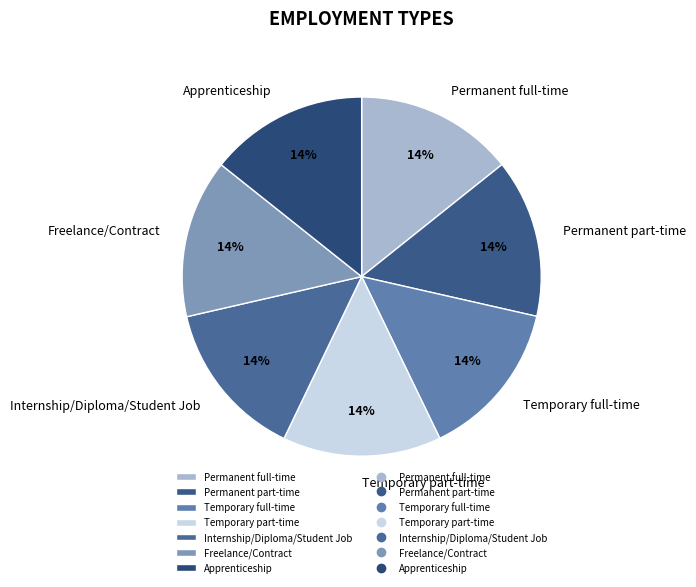

How many segments does this pie chart have?

7